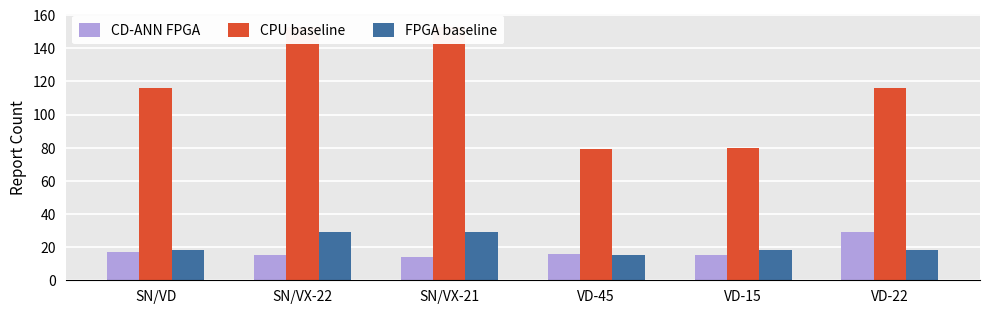

What are all the series names shown in the legend?

CD-ANN FPGA, CPU baseline, FPGA baseline